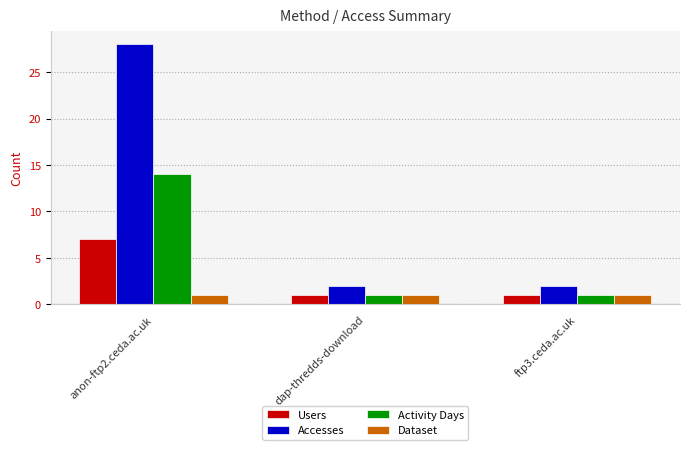

What is the highest value of the Activity Days series?

14